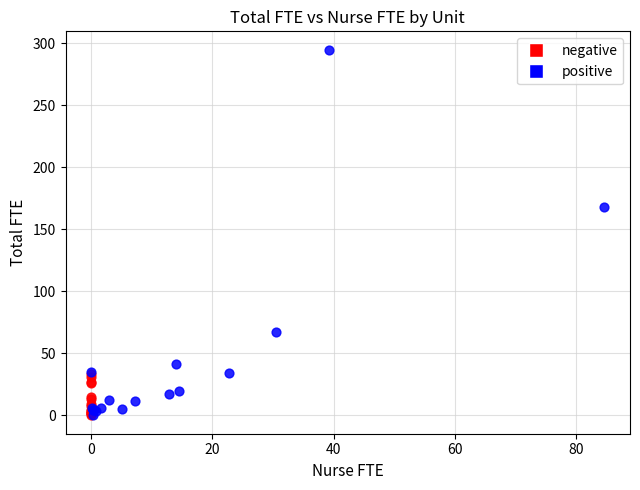

Which series reaches the maximum Y coordinate?

positive